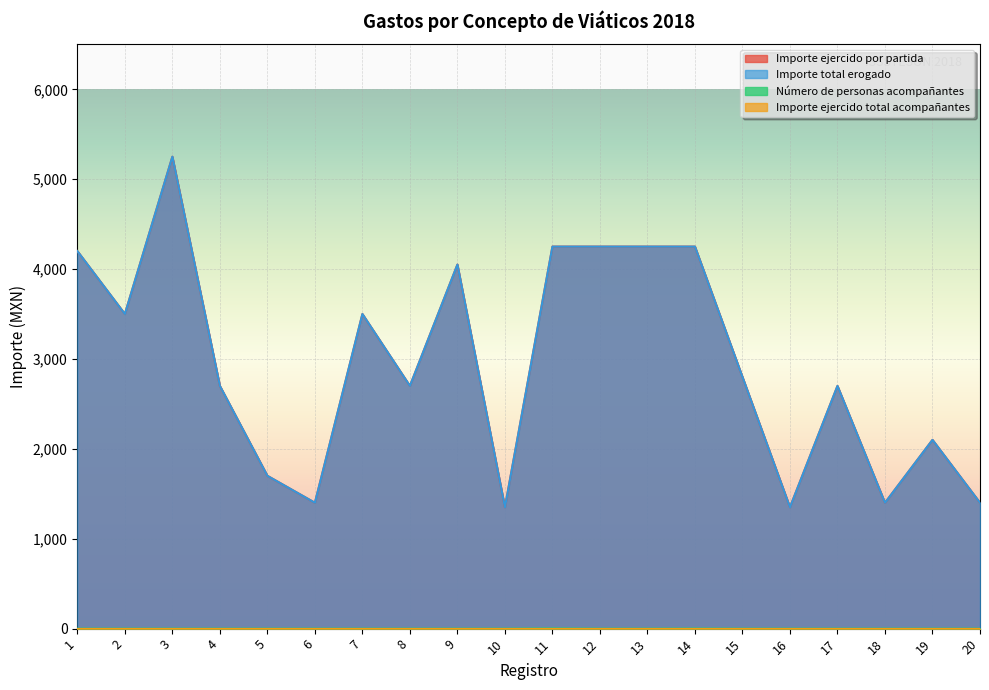

The value of Número de personas acompañantes at 1 is 0. True or false?

True